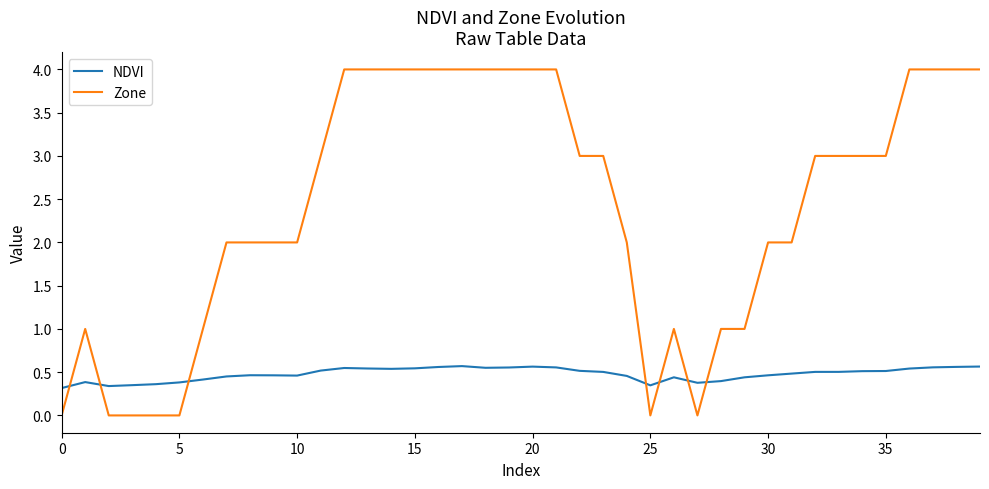

What is the maximum value shown in the chart?

4.0